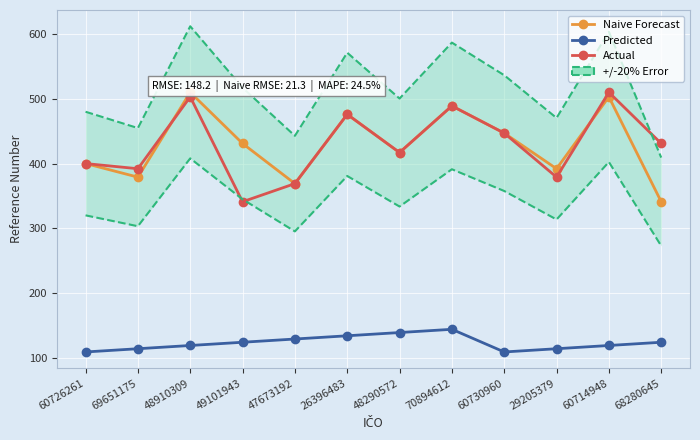

What position from the right is 26396483?

7